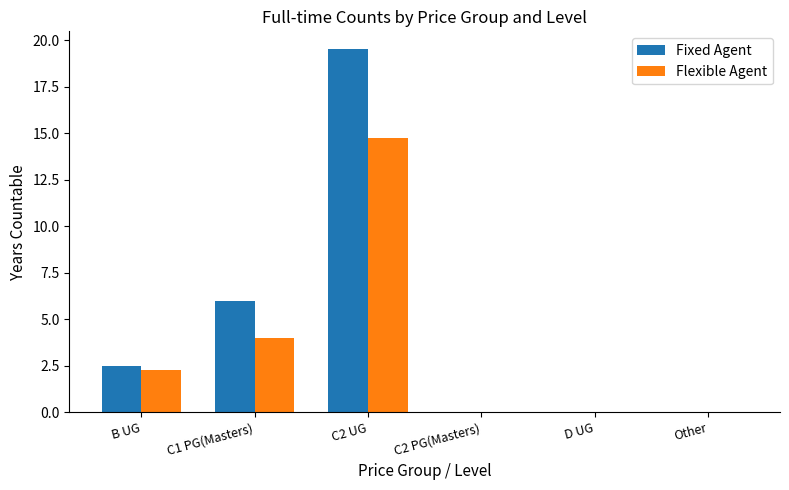

The Fixed Agent series shows -8.2 at C2 PG(Masters). True or false?

False